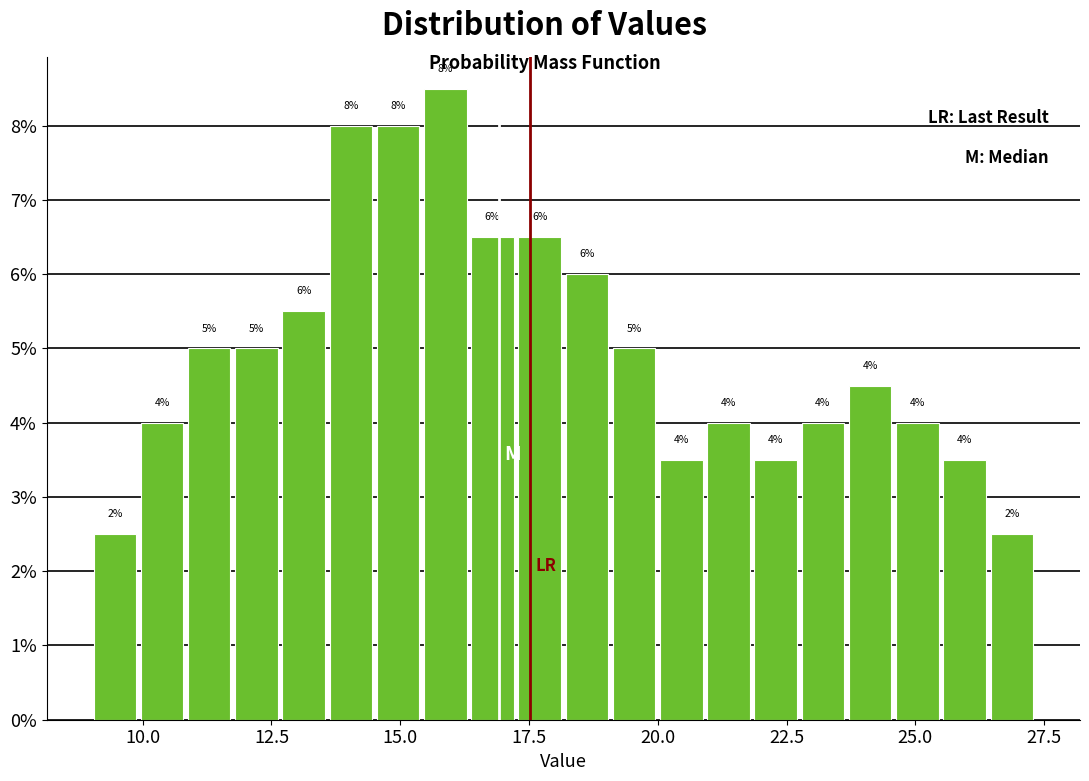

Read against the x-axis, roughly where is the centre of the tallest bar?

16.0